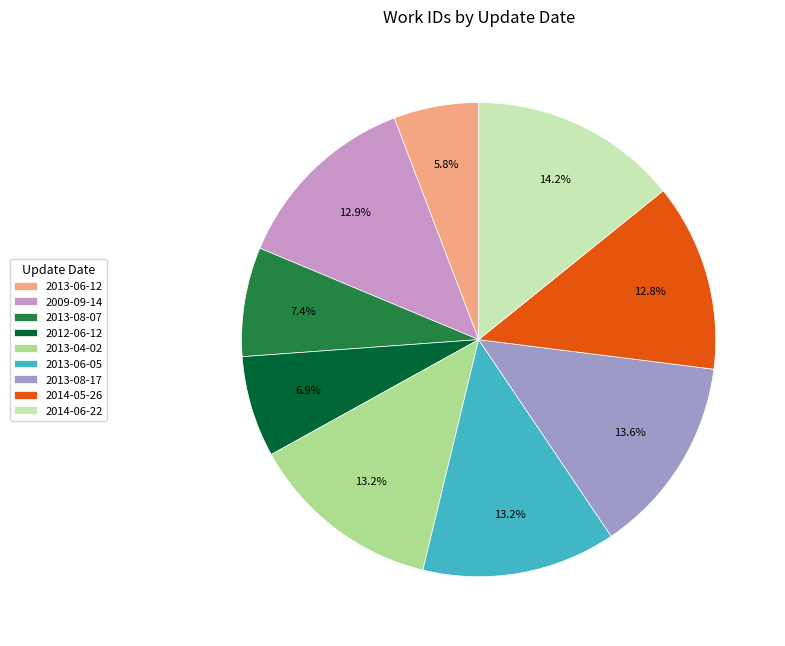

The 2013-08-17 slice represents 14% of the pie. True or false?

True